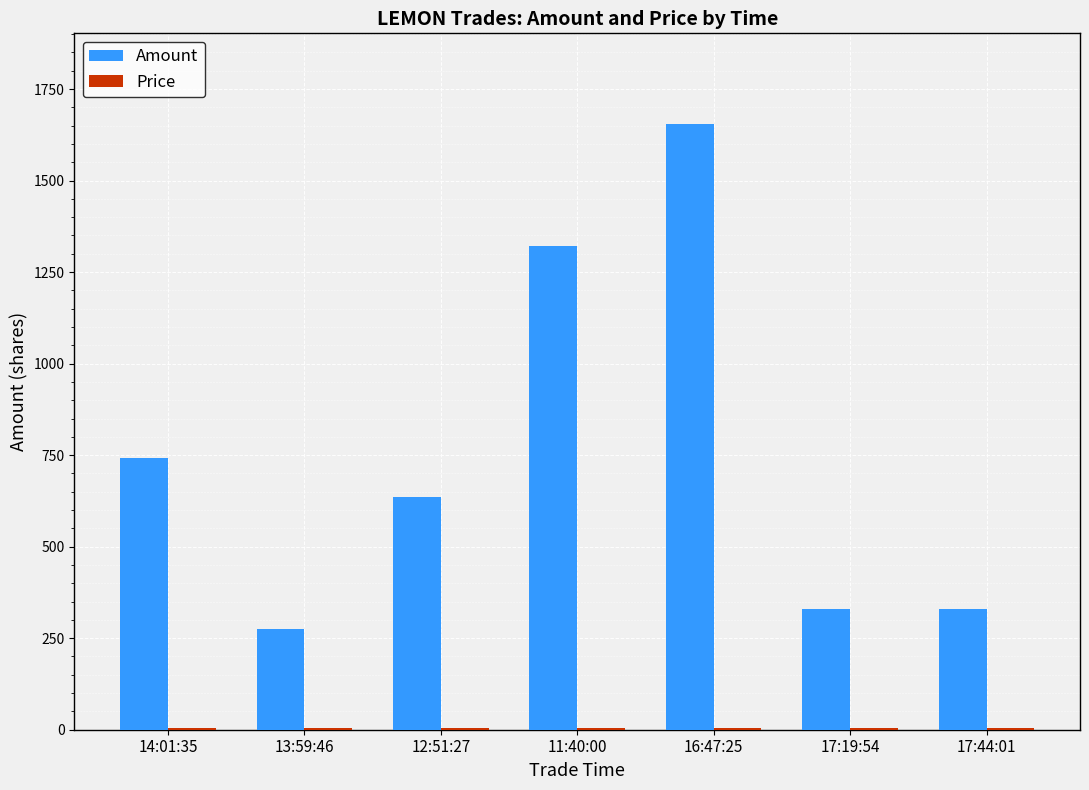

At which label is Amount closest to 964?

14:01:35